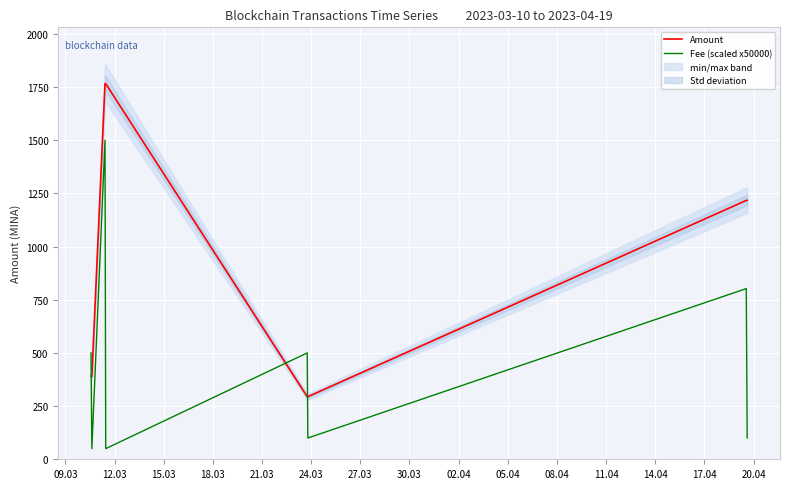

Which series ends up on top after the final intersection of Amount and Fee (scaled x50000)?

Amount